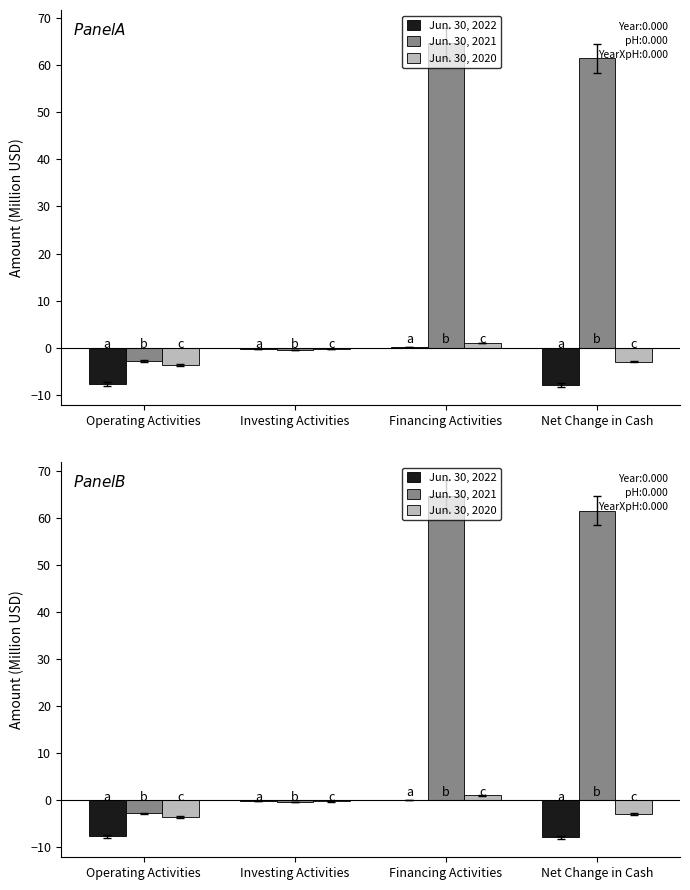

Reading left to right, list all the values displayed in this chart.

Jun. 30, 2022: -7.7	-0.3	0.1	-7.9
Jun. 30, 2021: -2.8	-0.4	64.7	61.4
Jun. 30, 2020: -3.6	-0.3	1.0	-2.9